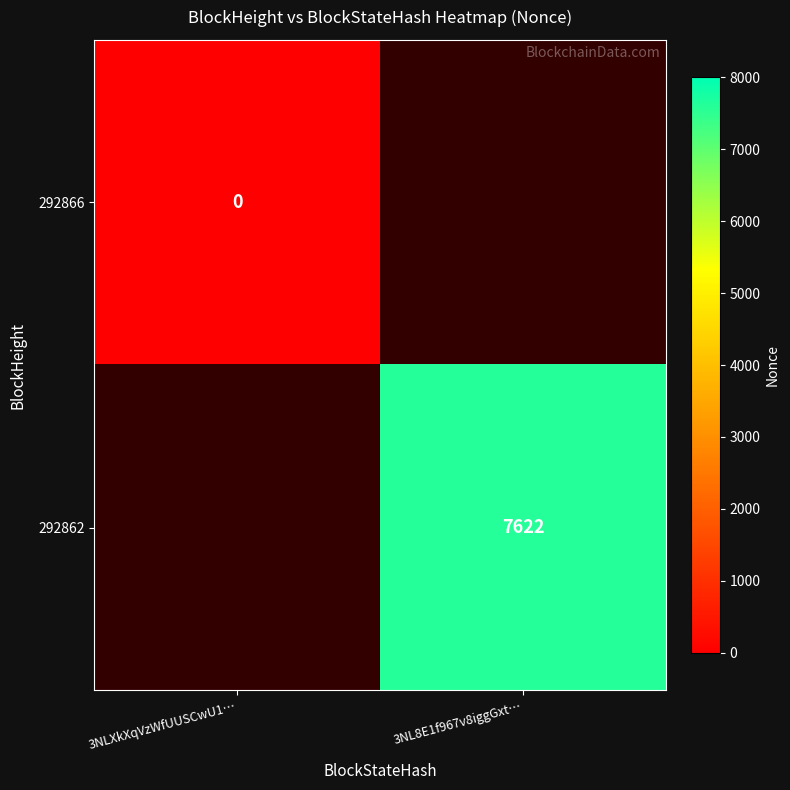

The value of 292862 at 3NL8E1f967v8iggGxt… is 12763. True or false?

False